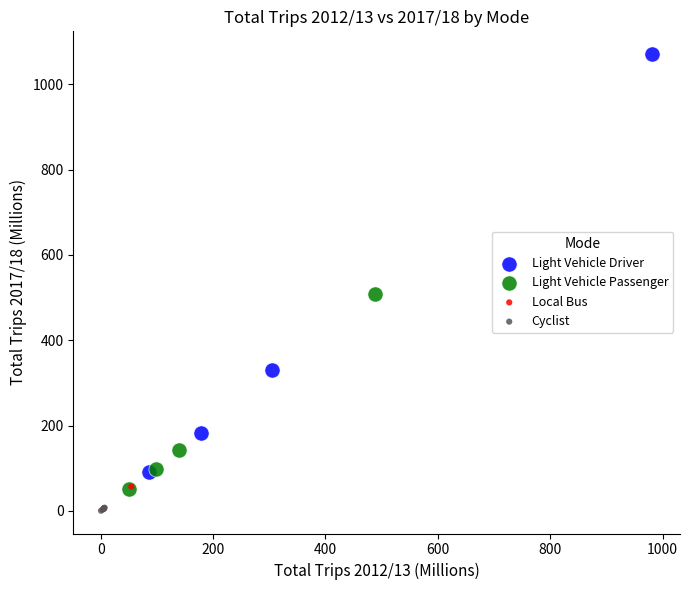

What are all the series names shown in the legend?

Light Vehicle Driver, Light Vehicle Passenger, Local Bus, Cyclist